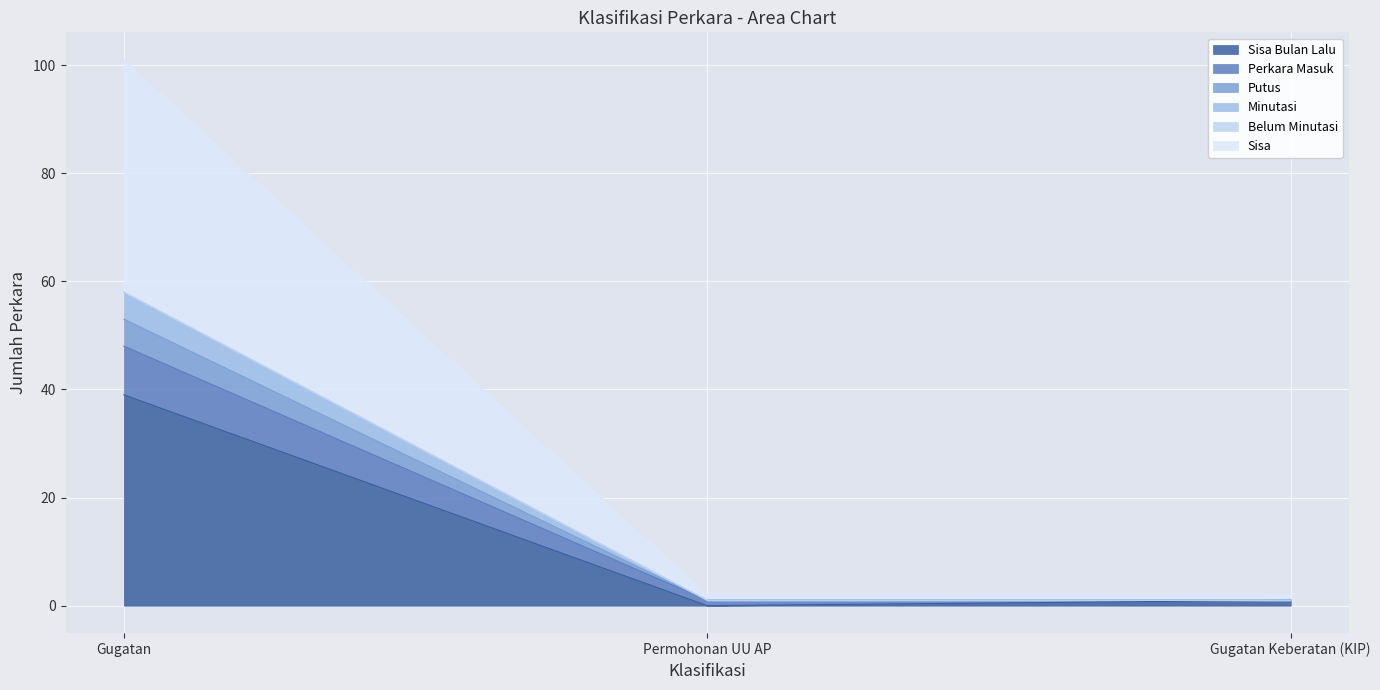

Does the chart display data point markers on the line(s)?

No